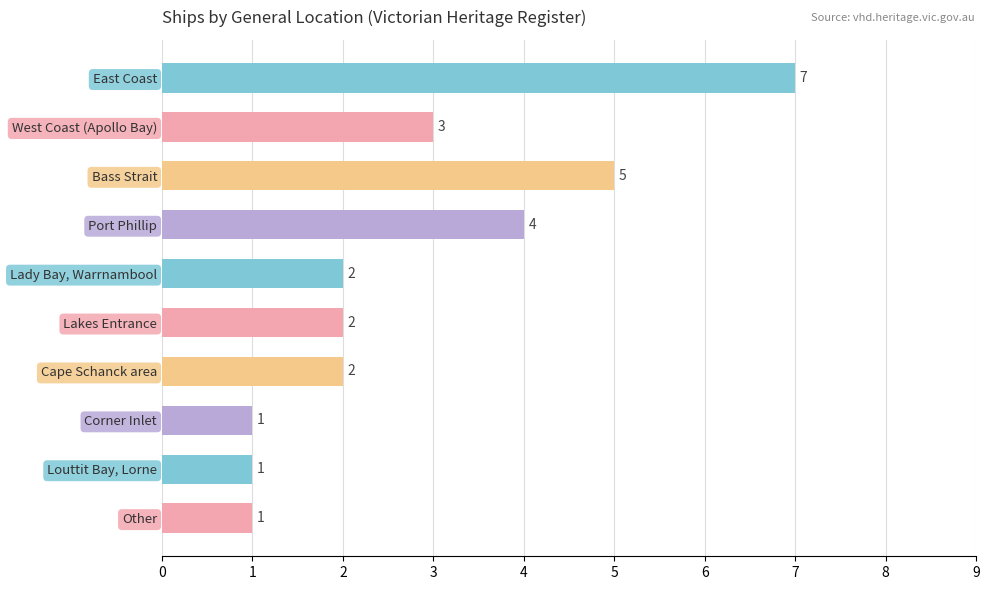

What is the difference between the second highest and second lowest values?

4